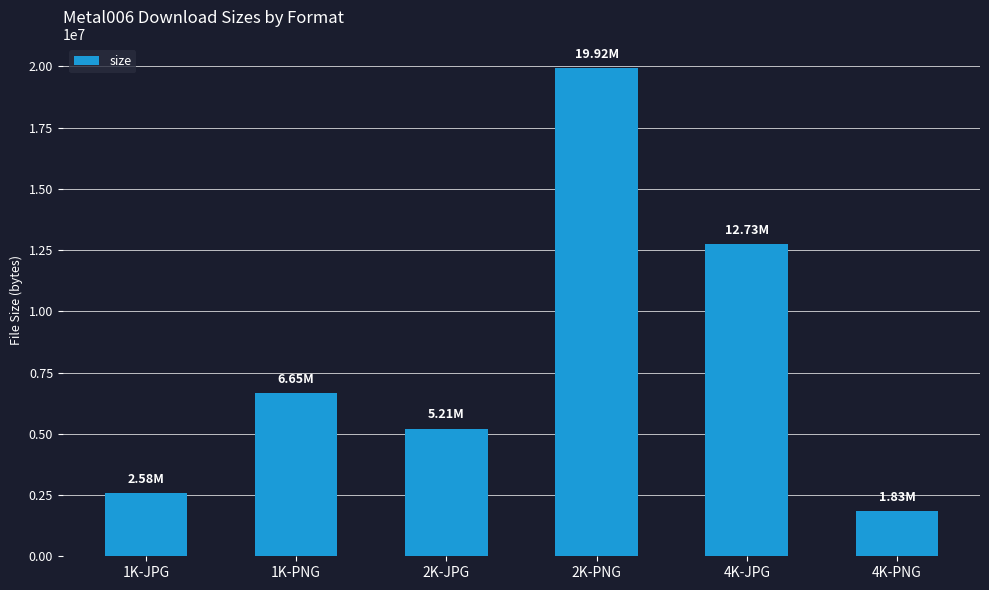

Reading left to right, extract all data points from this chart.

2583609	6653056	5207601	19921621	12730422	1828477